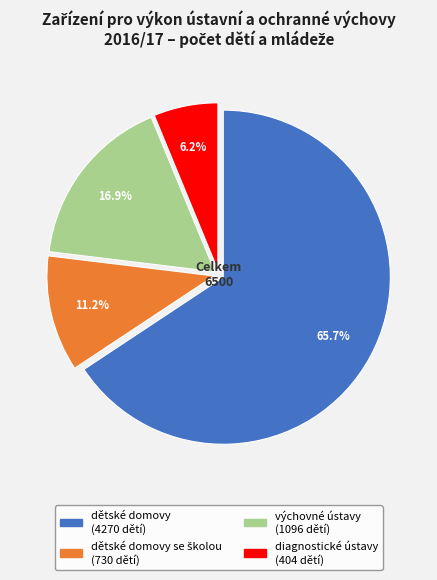

Count the number of slices in the pie.

4